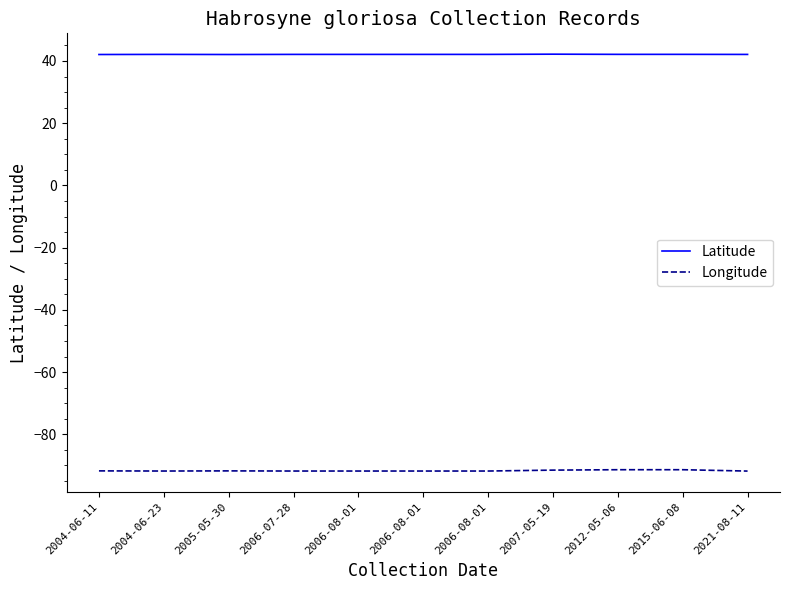

How many lines are shown in the chart?

2